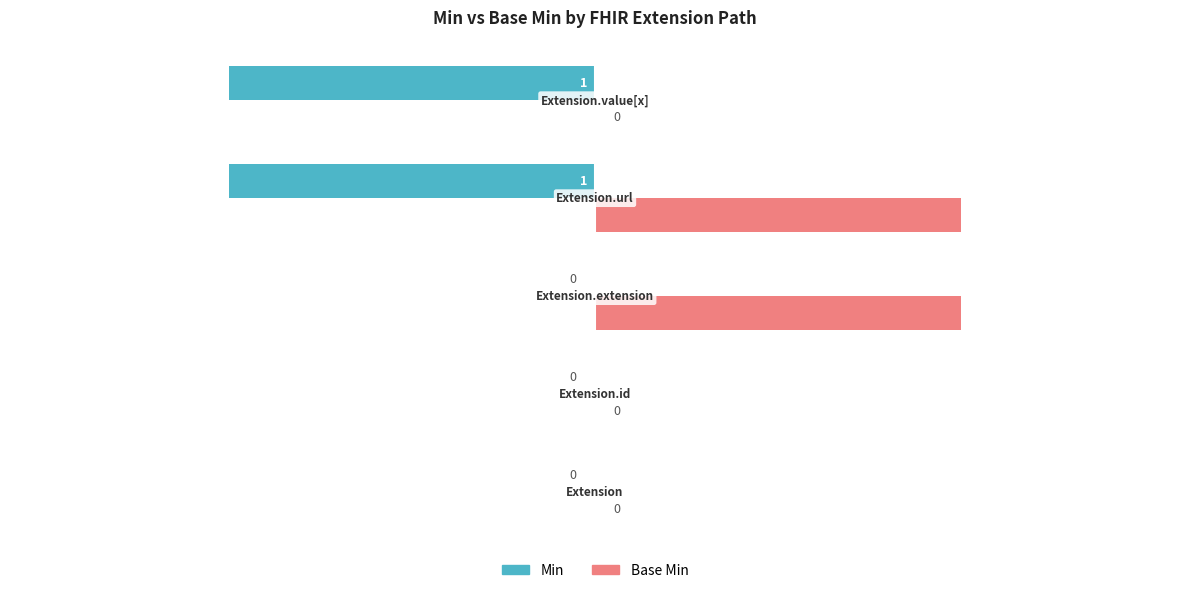

How many data points in Base Min are above 0?

2